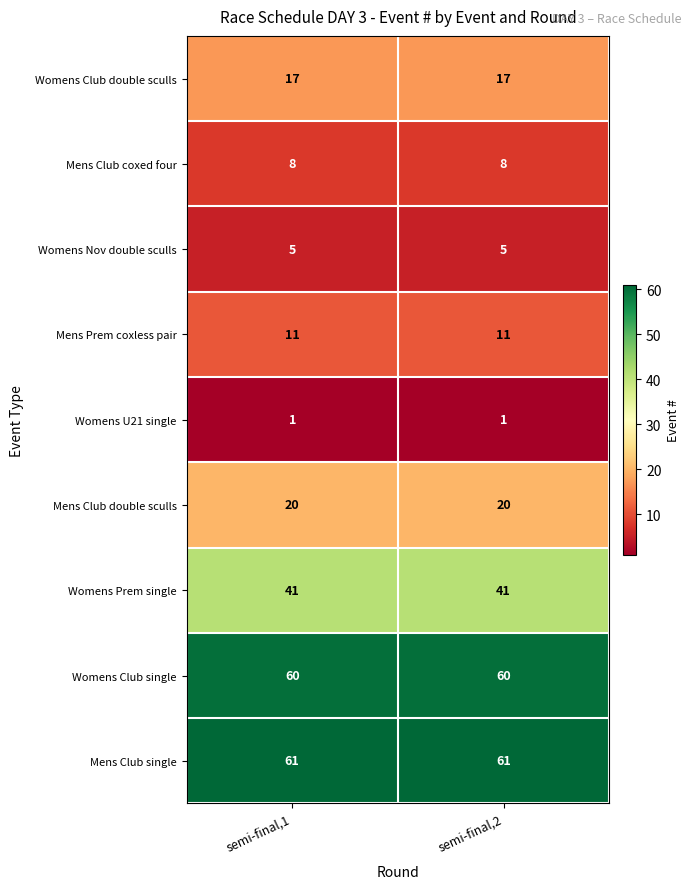

Which series has the largest total across all categories?

Mens Club single